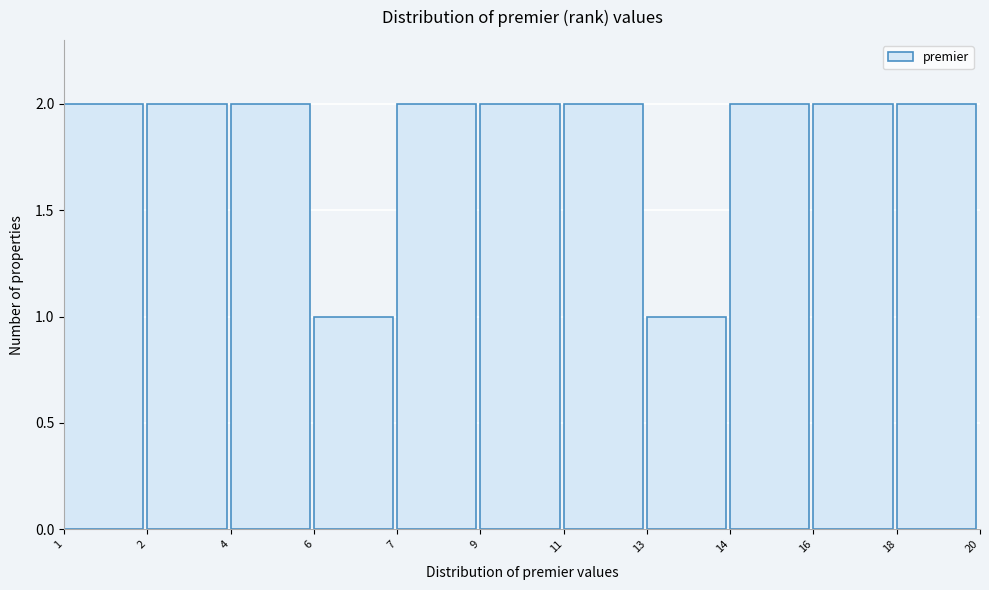

Reading right to left, extract all data points from this chart.

18=2	16=2	14=2	13=1	11=2	9=2	7=2	6=1	4=2	2=2	1=2